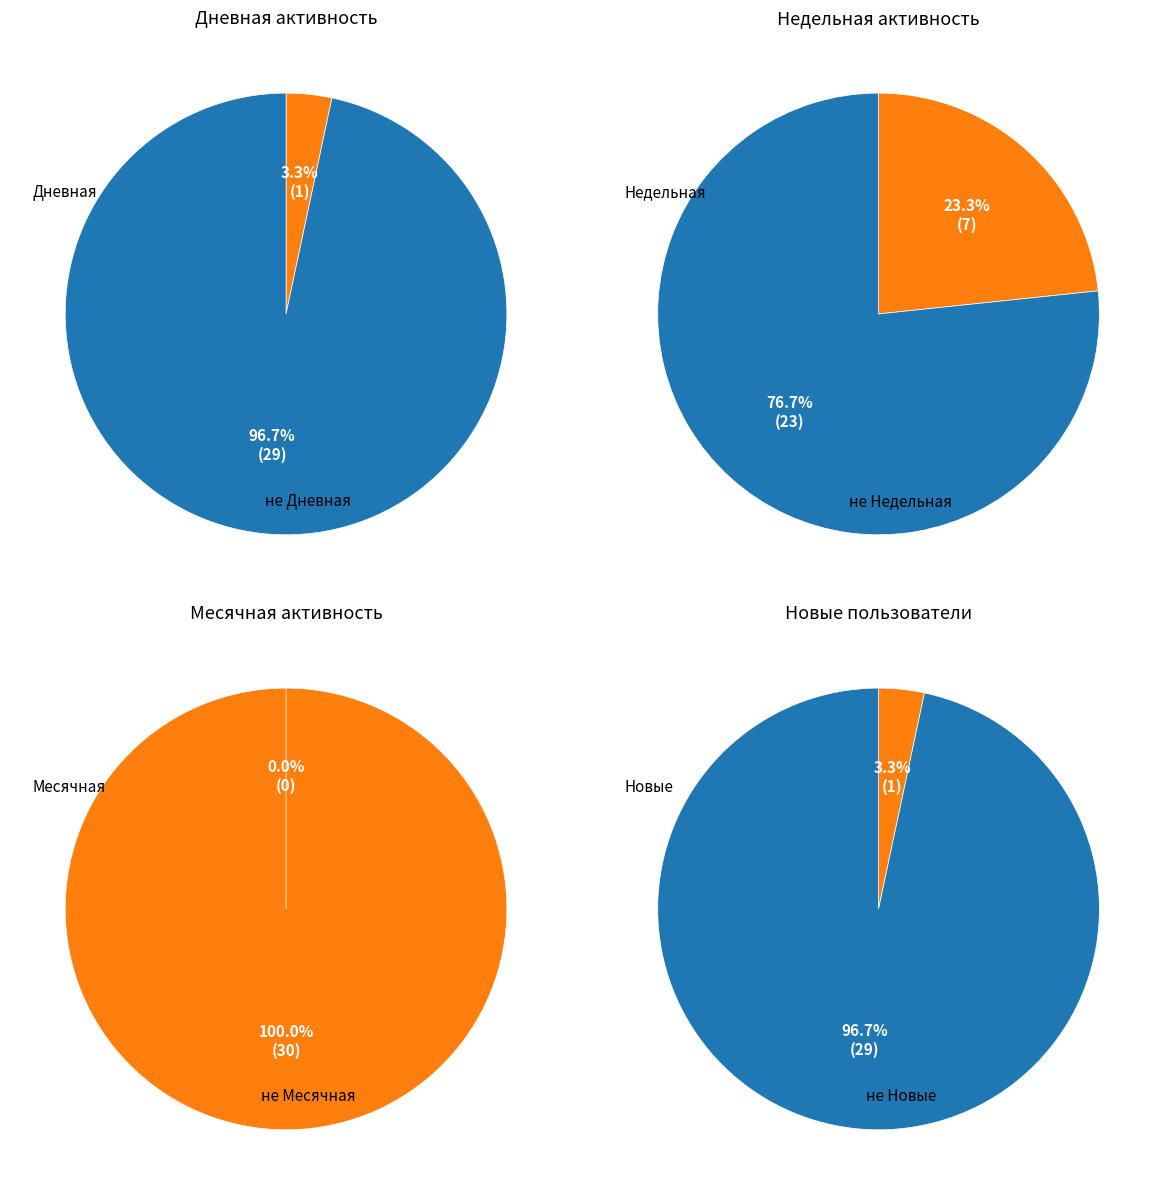

What portion of the pie excludes 15?

100.0%